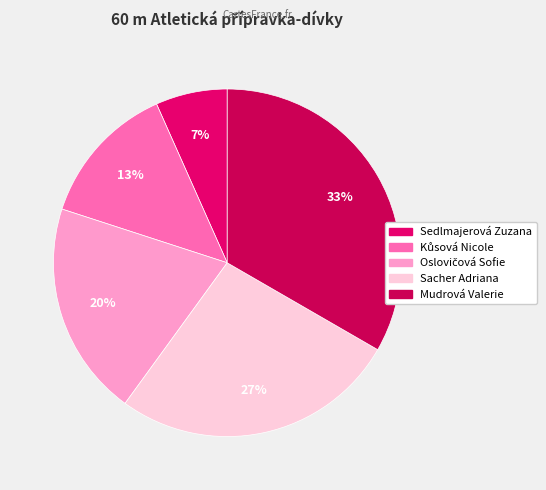

What percentage is the Sacher Adriana slice, to the nearest percent?

27%